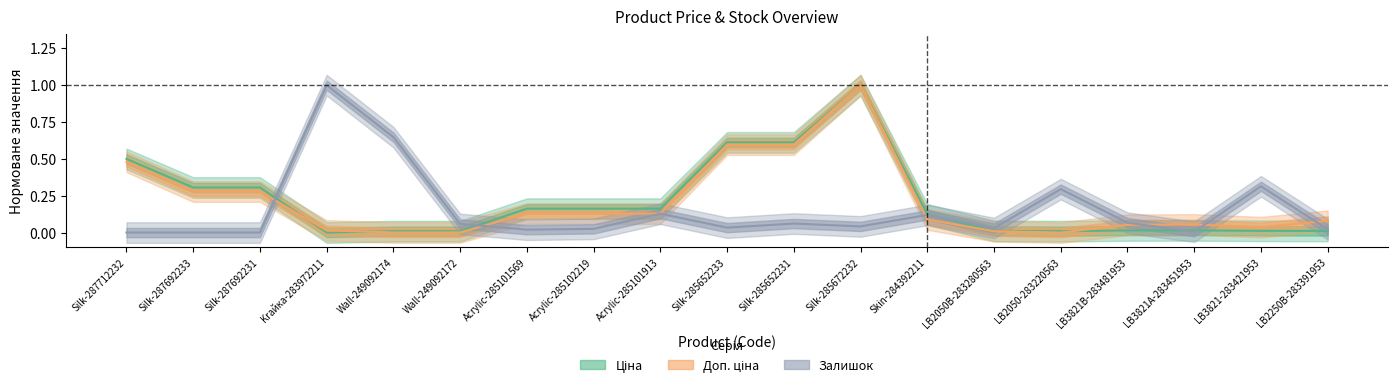

Reading right to left, extract all data points from this chart.

Ціна: LB2250B-283391953=0.0	LB3821-283421953=0.0	LB3821A-283451953=0.0	LB3821B-283481953=0.0	LB2050-283220563=0.0	LB2050B-283280563=0.0	Skin-284392211=0.1	Silk-285672232=1.0	Silk-285652231=0.6	Silk-285652233=0.6	Acrylic-285101913=0.2	Acrylic-285102219=0.2	Acrylic-285101569=0.2	Wall-249092172=0.0	Wall-249092174=0.0	Krайка-283972211=0.0	Silk-287692231=0.3	Silk-287692233=0.3	Silk-287712232=0.5
Доп. ціна: LB2250B-283391953=0.1	LB3821-283421953=0.0	LB3821A-283451953=0.1	LB3821B-283481953=0.1	LB2050-283220563=0.0	LB2050B-283280563=0.0	Skin-284392211=0.1	Silk-285672232=1.0	Silk-285652231=0.6	Silk-285652233=0.6	Acrylic-285101913=0.1	Acrylic-285102219=0.1	Acrylic-285101569=0.1	Wall-249092172=0.0	Wall-249092174=0.0	Krайка-283972211=0.0	Silk-287692231=0.3	Silk-287692233=0.3	Silk-287712232=0.5
Залишок: LB2250B-283391953=0.0	LB3821-283421953=0.3	LB3821A-283451953=0.0	LB3821B-283481953=0.1	LB2050-283220563=0.3	LB2050B-283280563=0.0	Skin-284392211=0.1	Silk-285672232=0.0	Silk-285652231=0.1	Silk-285652233=0.0	Acrylic-285101913=0.1	Acrylic-285102219=0.0	Acrylic-285101569=0.0	Wall-249092172=0.1	Wall-249092174=0.6	Krайка-283972211=1.0	Silk-287692231=0.0	Silk-287692233=0.0	Silk-287712232=0.0